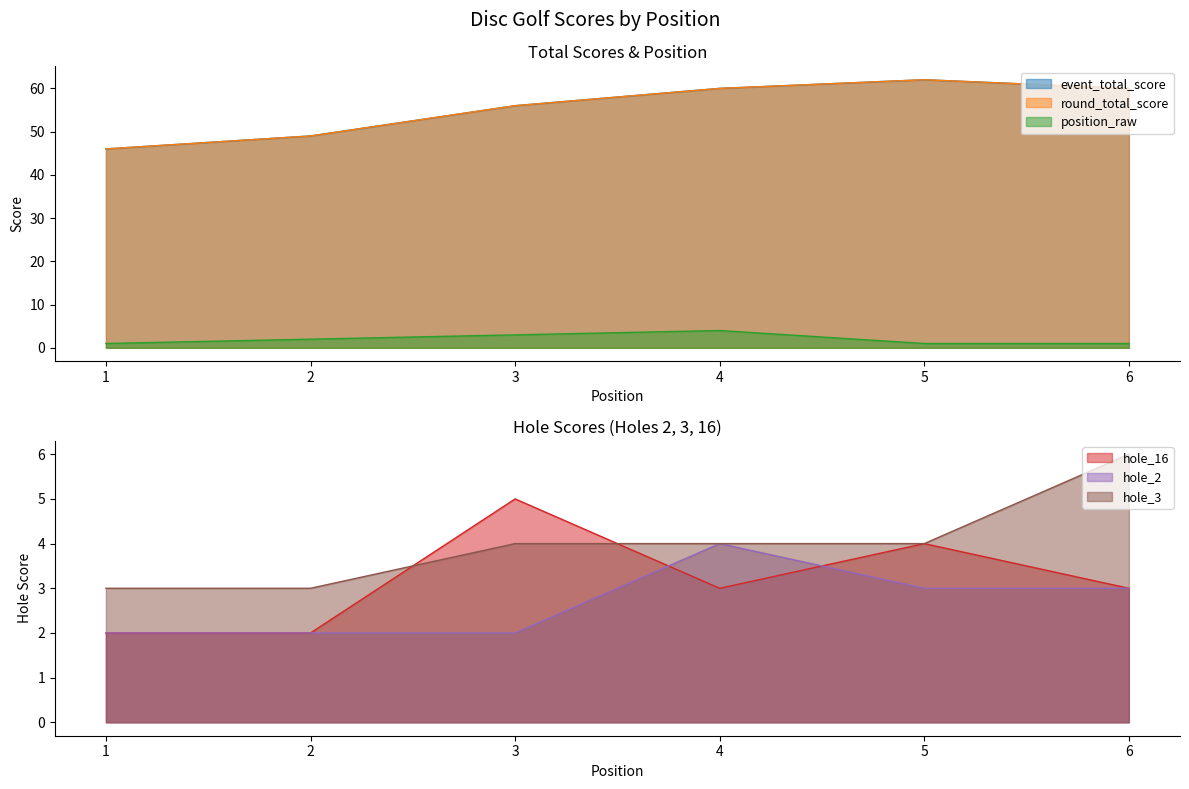

The value of hole_16 at 4 is 2. True or false?

False